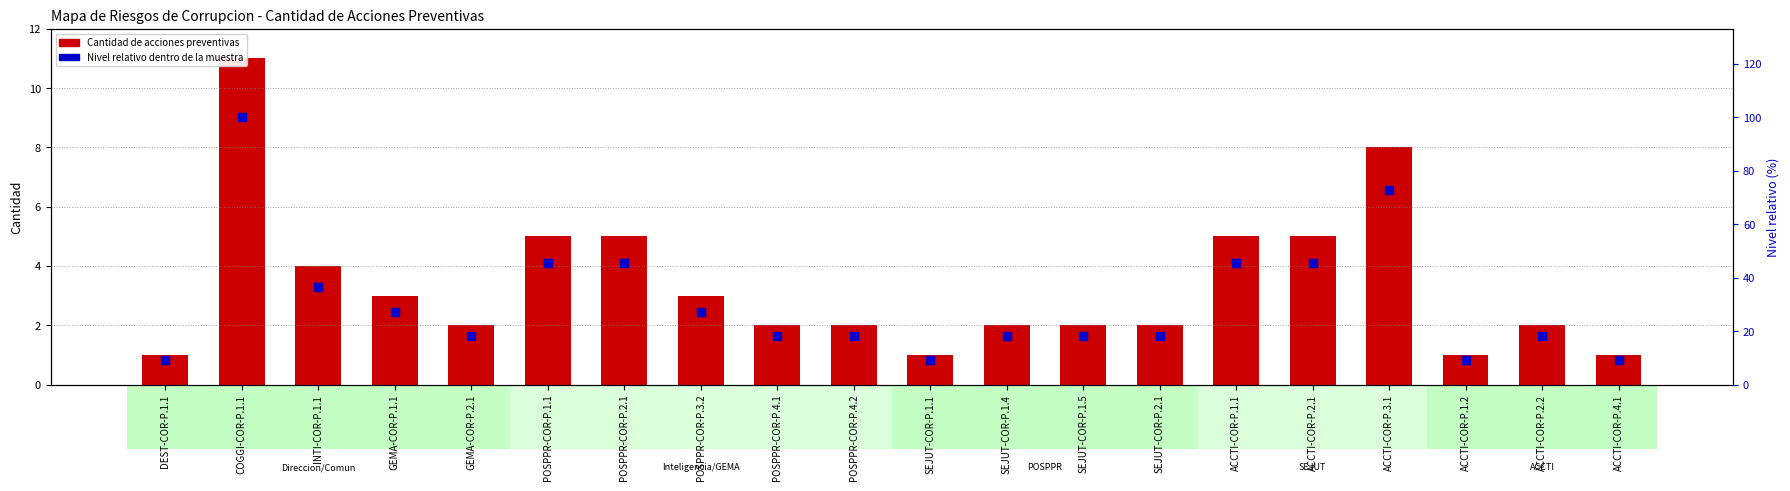

At how many categories does at least one series exceed 70?

2